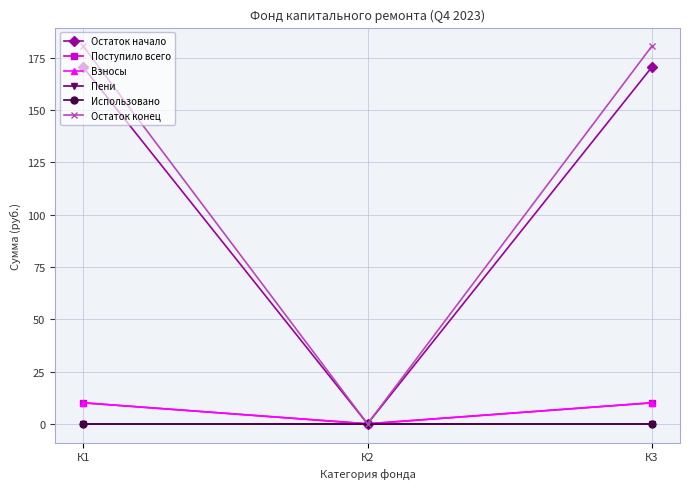

Is this an area chart (filled region under the line)?

No